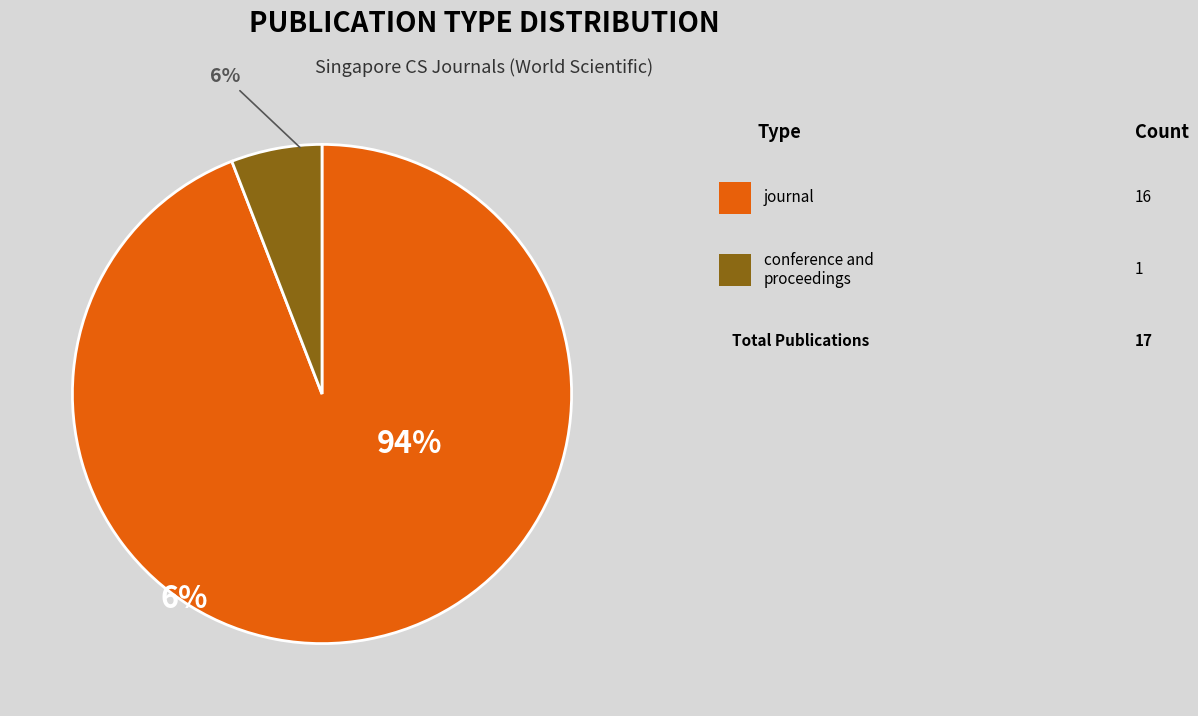

What percentage is the conference and proceedings slice, to the nearest percent?

6%